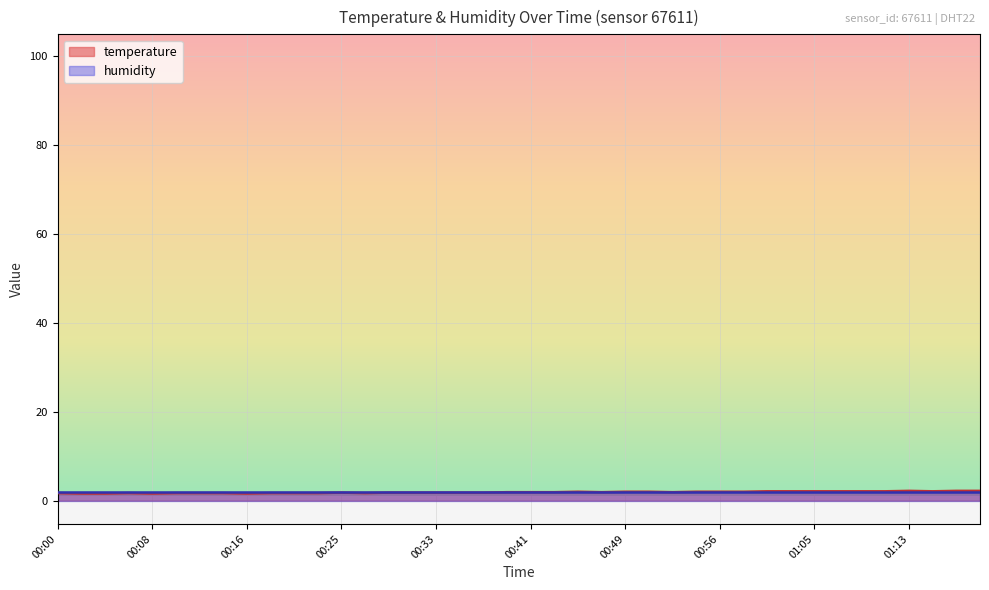

Reading left to right, what are all the values shown in this chart?

00:00=1.7	00:02=1.6	00:04=1.6	00:06=1.7	00:08=1.6	00:10=1.7	00:12=1.7	00:14=1.7	00:16=1.6	00:18=1.7	00:20=1.7	00:23=1.7	00:25=1.8	00:27=1.7	00:29=1.8	00:31=1.8	00:33=1.8	00:35=1.8	00:37=1.8	00:39=1.9	00:41=1.9	00:43=1.9	00:45=2.0	00:47=1.9	00:49=2.0	00:51=2.0	00:52=1.9	00:54=2.0	00:56=2.0	00:59=2.0	01:01=2.1	01:03=2.1	01:05=2.1	01:07=2.1	01:09=2.1	01:11=2.1	01:13=2.2	01:15=2.1	01:17=2.2	01:19=2.2